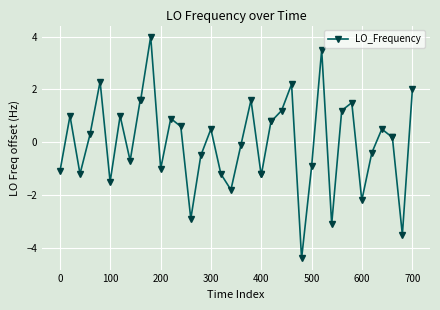

What is the greatest value displayed?

4.0